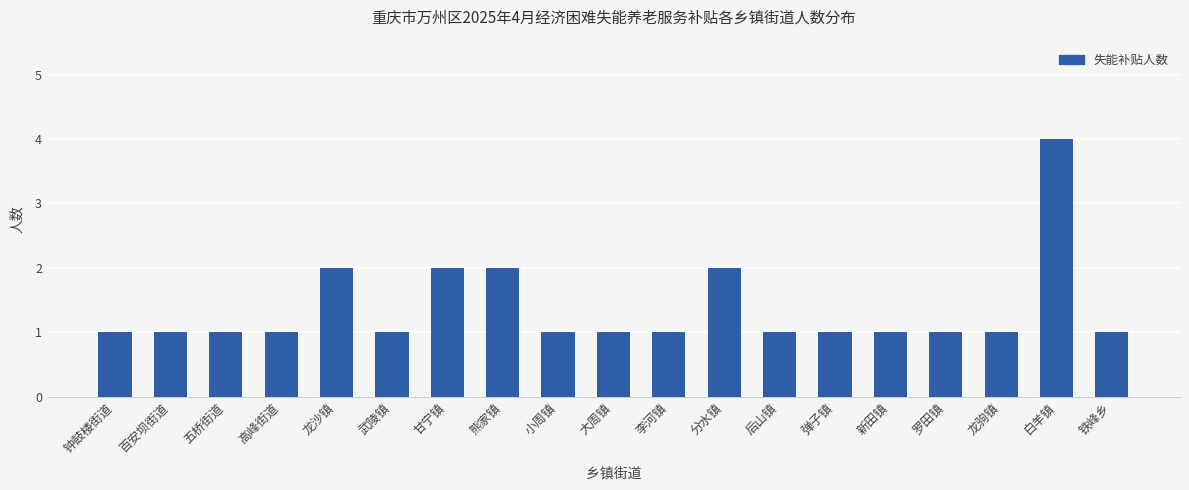

What is the value of the 4th bar from the left?

1